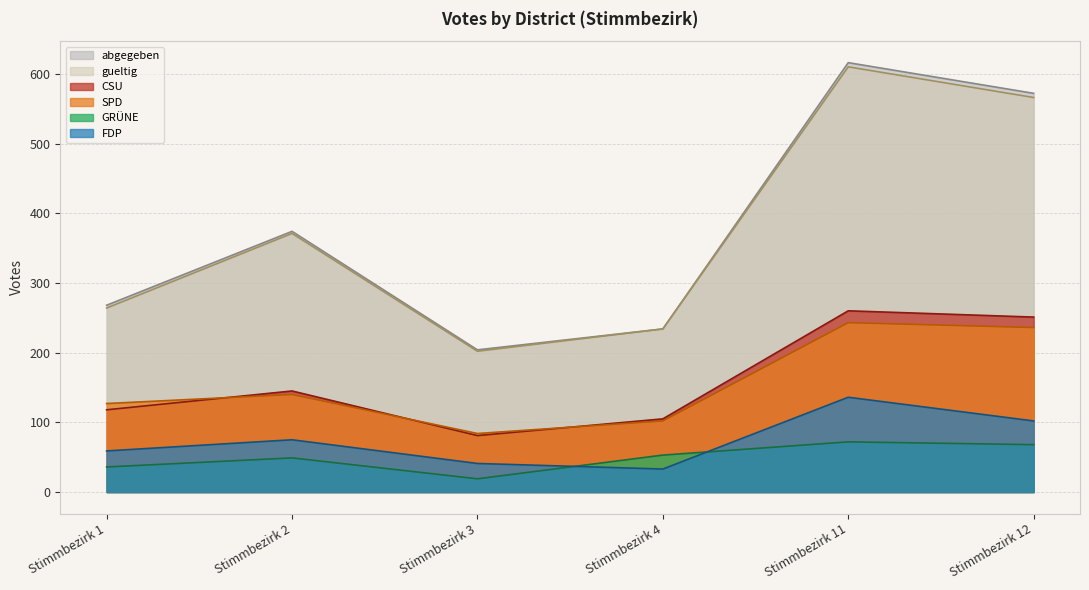

What is the maximum value shown in the chart?

616